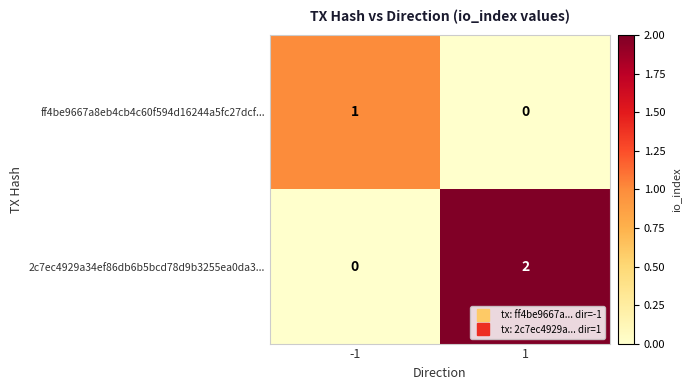

At 1, list the series in order from smallest to largest.

ff4be9667a8eb4cb4c60f594d16244a5fc27dcf..., 2c7ec4929a34ef86db6b5bcd78d9b3255ea0da3...